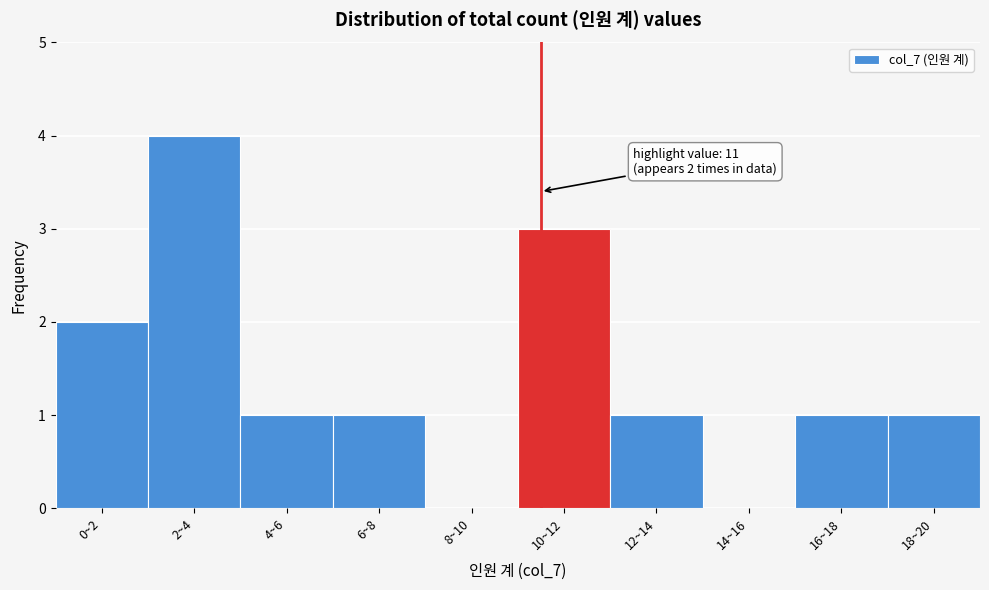

Reading left to right, transcribe all the data shown in this chart.

0~2=2	2~4=4	4~6=1	6~8=1	8~10=0	10~12=3	12~14=1	14~16=0	16~18=1	18~20=1